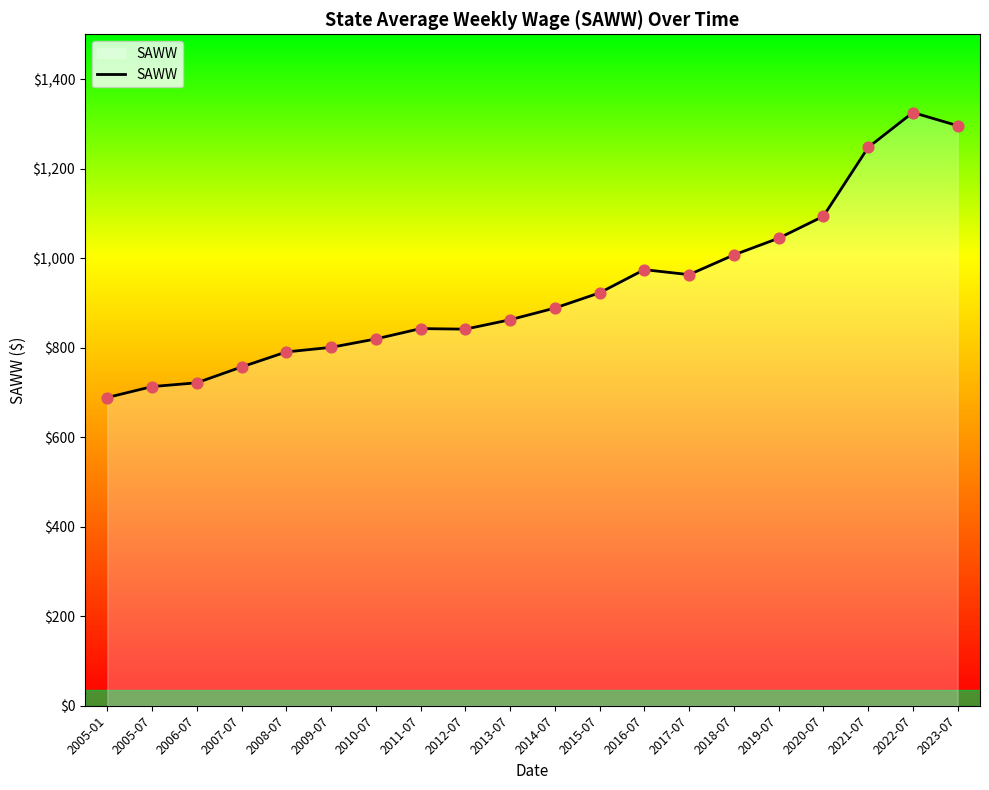

What is the change in value from 2007-07 to 2017-07?

+206.2